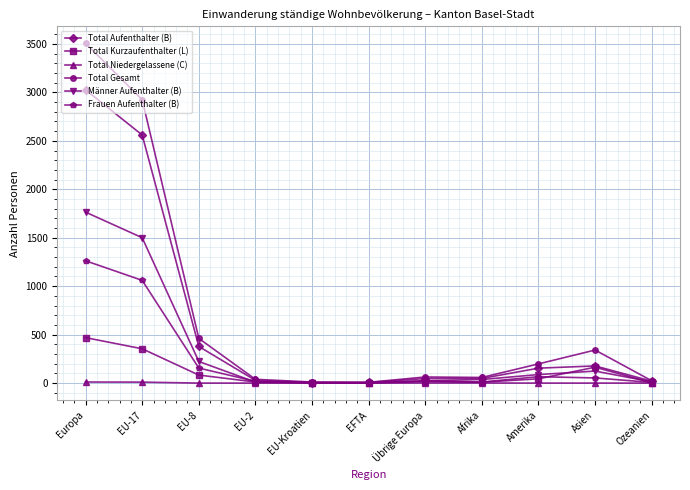

Is this an area chart (filled region under the line)?

No